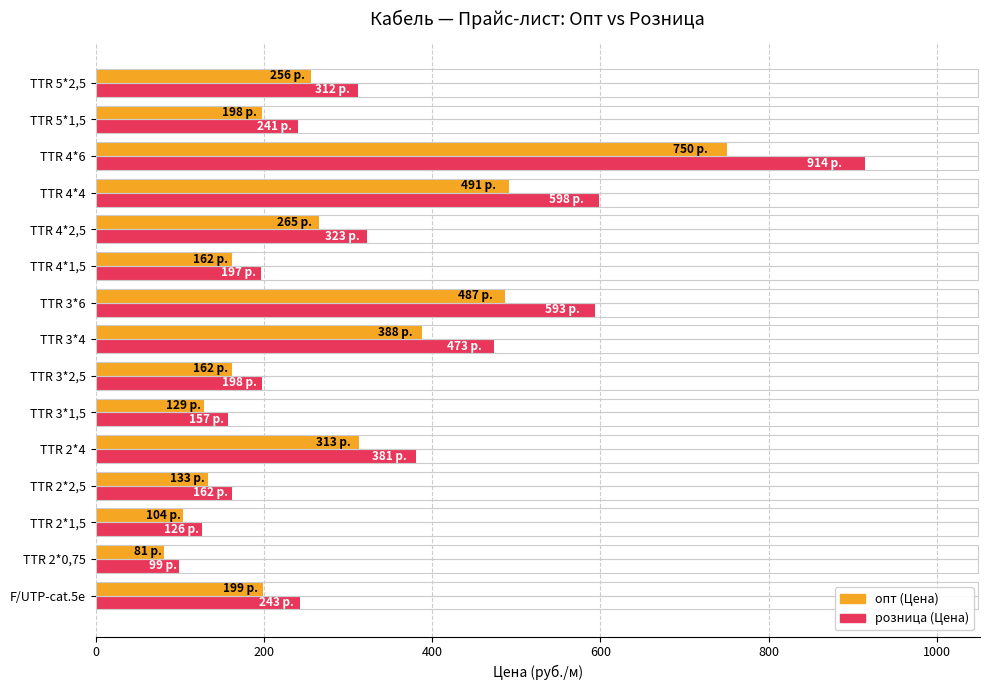

What is the difference between the second highest and minimum values in the розница (Цена) series?

499